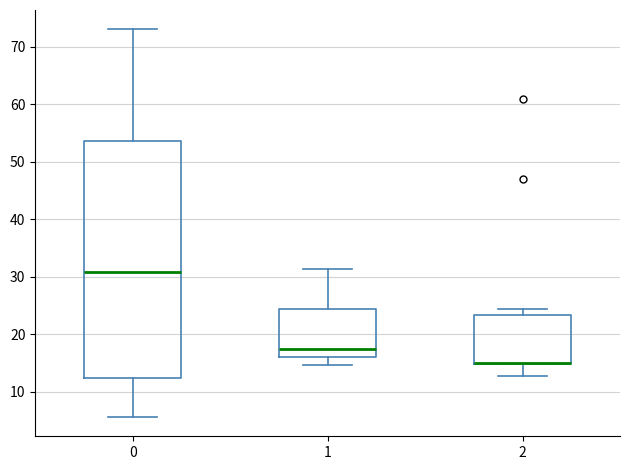

Reading left to right, read every box against the y-axis: the position of its median line, the range the box covers, and the ends of its whiskers. The values are not printed on the chart, so give them approximately, as read against the axis.

0: median 31, box 12 to 54, whiskers 6 to 73
1: median 17, box 16 to 24, whiskers 15 to 31
2: median 15 (drawn on the box's lower edge), box 15 to 23, whiskers 13 to 24